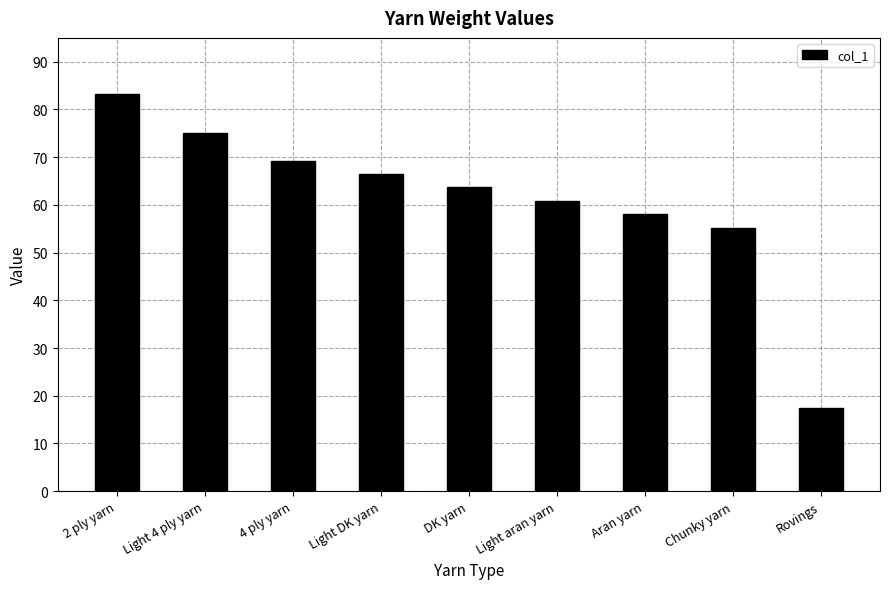

What is the smallest value displayed?

17.5